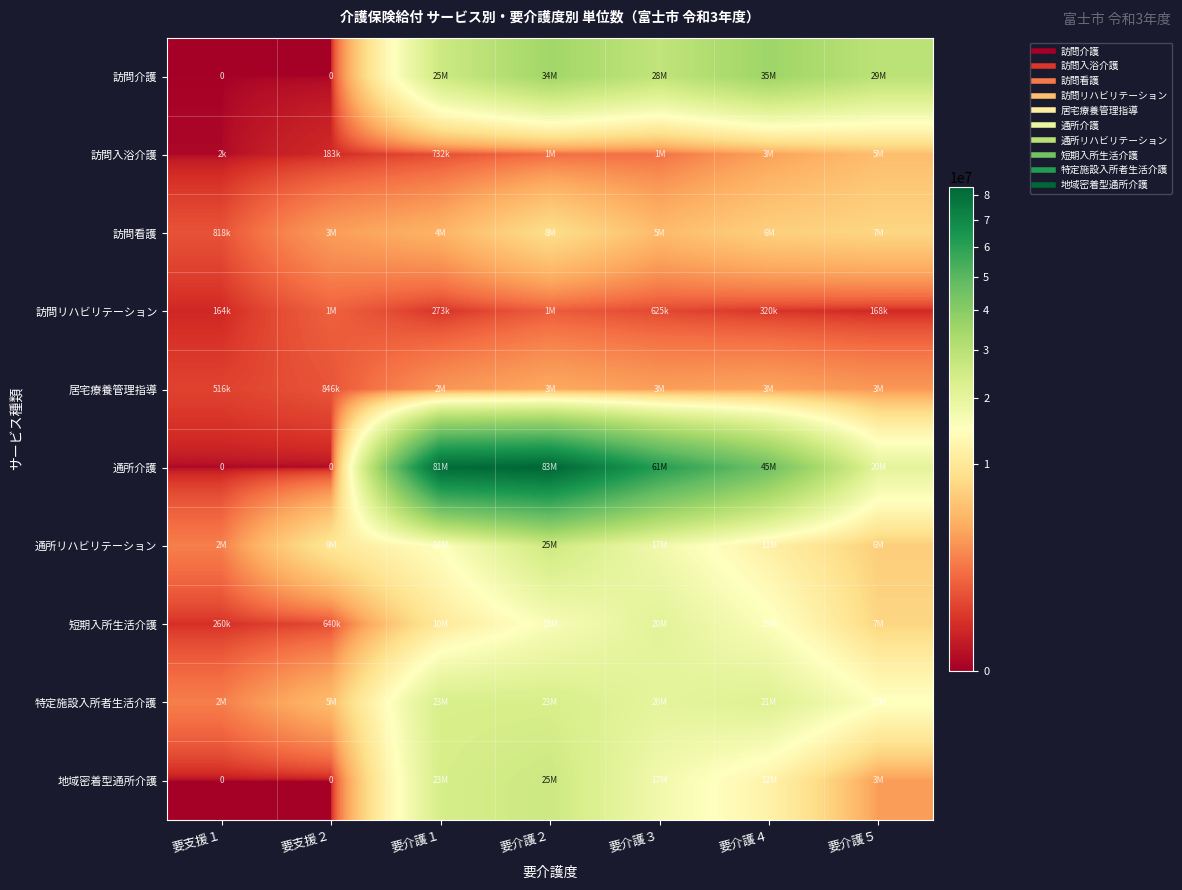

How many values in the 地域密着型通所介護 series are below 12015262?

3